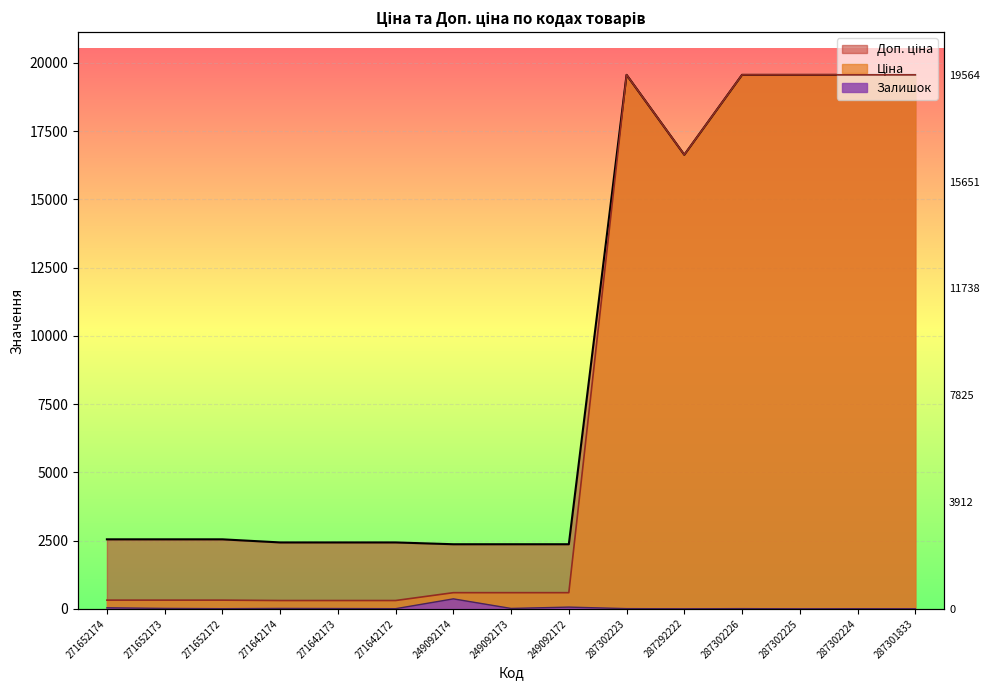

At which category does Залишок reach its first local peak?

271642174